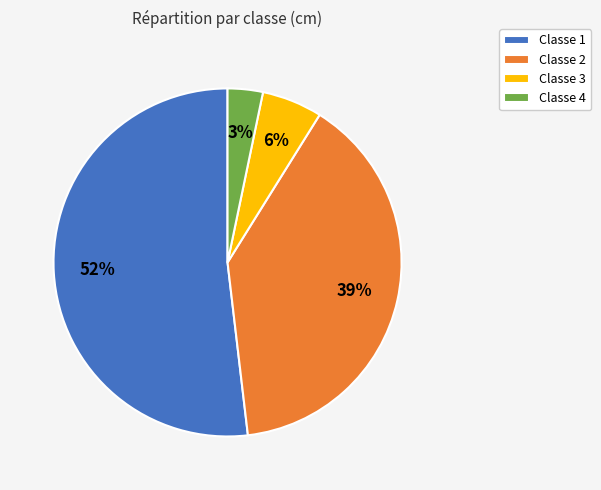

Is it true that Classe 2 is 39% of the pie?

True